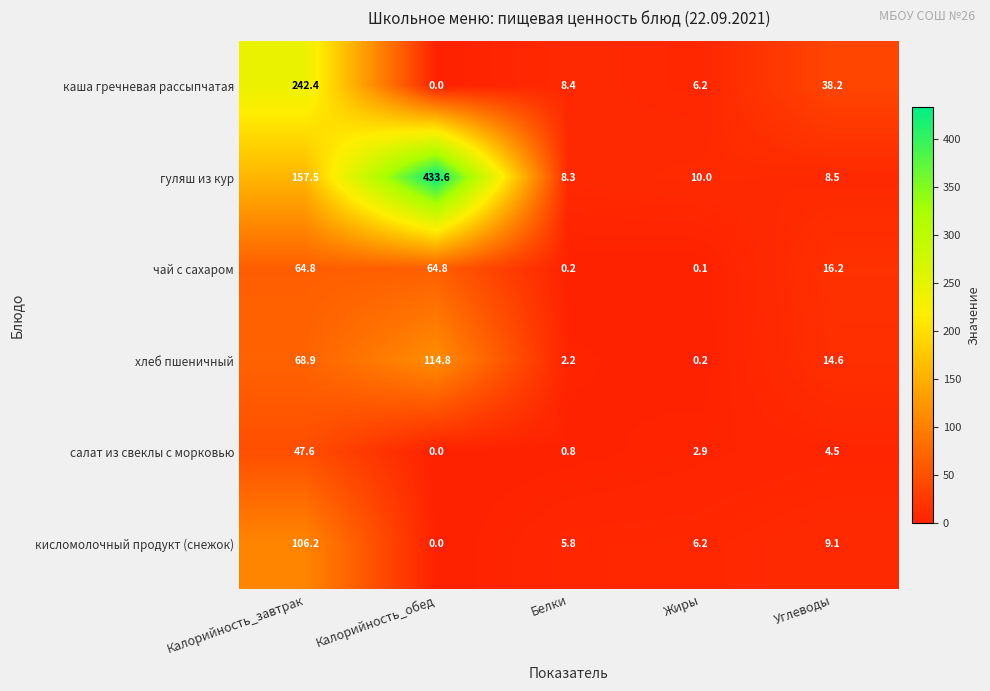

Rank the series at Калорийность_завтрак from highest to lowest value.

каша гречневая рассыпчатая, гуляш из кур, кисломолочный продукт (снежок), хлеб пшеничный, чай с сахаром, салат из свеклы с морковью